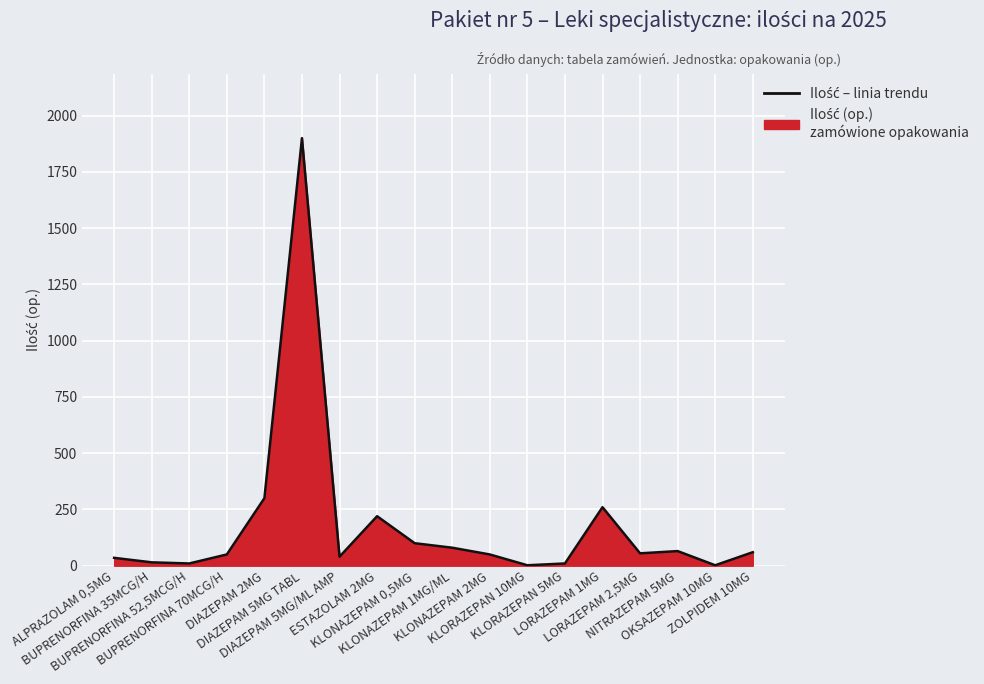

Rank the categories by value from lowest to highest.

KLORAZEPAN 10MG, OKSAZEPAM 10MG, BUPRENORFINA 52,5MCG/H, KLORAZEPAN 5MG, BUPRENORFINA 35MCG/H, ALPRAZOLAM 0,5MG, DIAZEPAM 5MG/ML AMP, BUPRENORFINA 70MCG/H, KLONAZEPAM 2MG, LORAZEPAM 2,5MG, ZOLPIDEM 10MG, NITRAZEPAM 5MG, KLONAZEPAM 1MG/ML, KLONAZEPAM 0,5MG, ESTAZOLAM 2MG, LORAZEPAM 1MG, DIAZEPAM 2MG, DIAZEPAM 5MG TABL